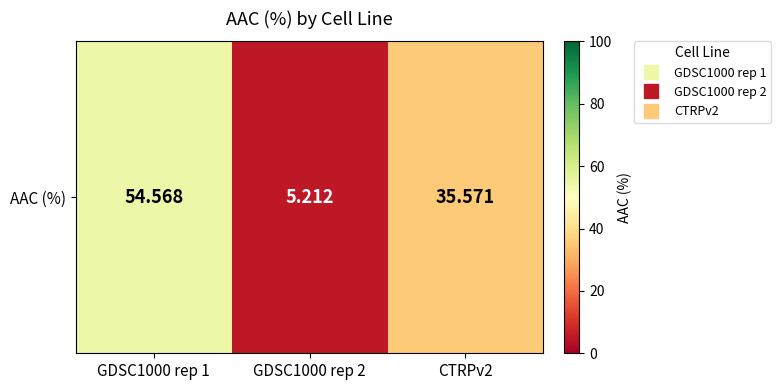

What is the sum of the values at CTRPv2 and GDSC1000 rep 2?

40.8